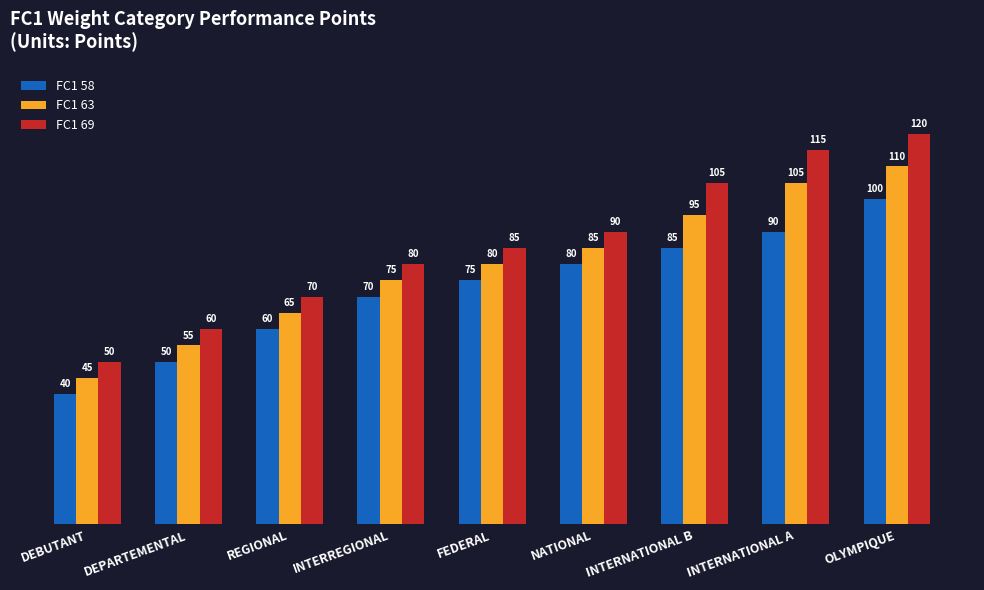

What is the average value of the FC1 63 series?

79